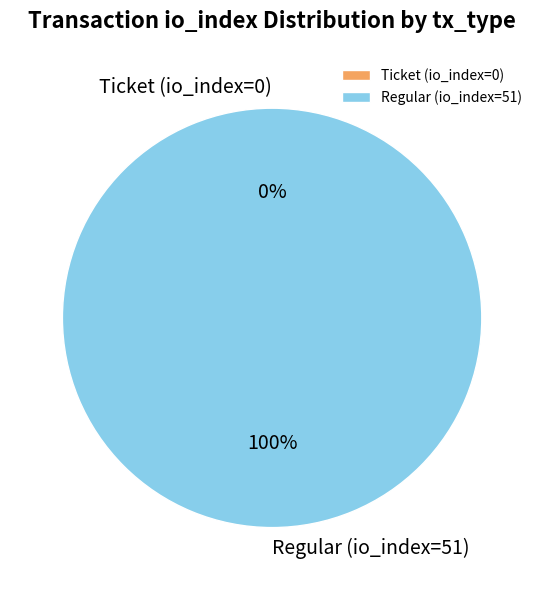

To the nearest percent, what is the difference between the Regular (io_index=51) and Ticket (io_index=0) slice percentages?

100%